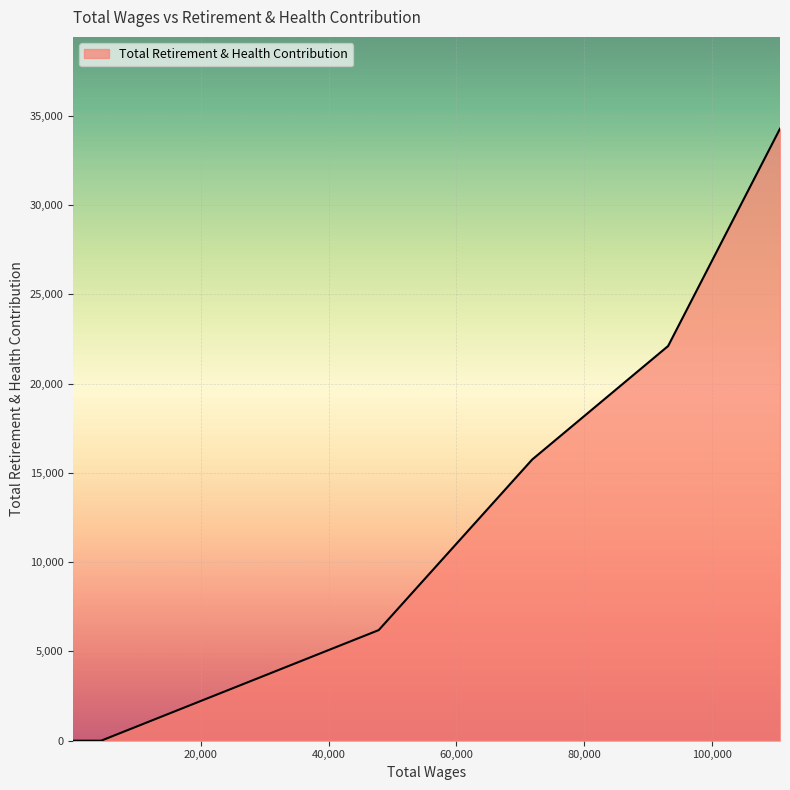

How many lines are shown in the chart?

1